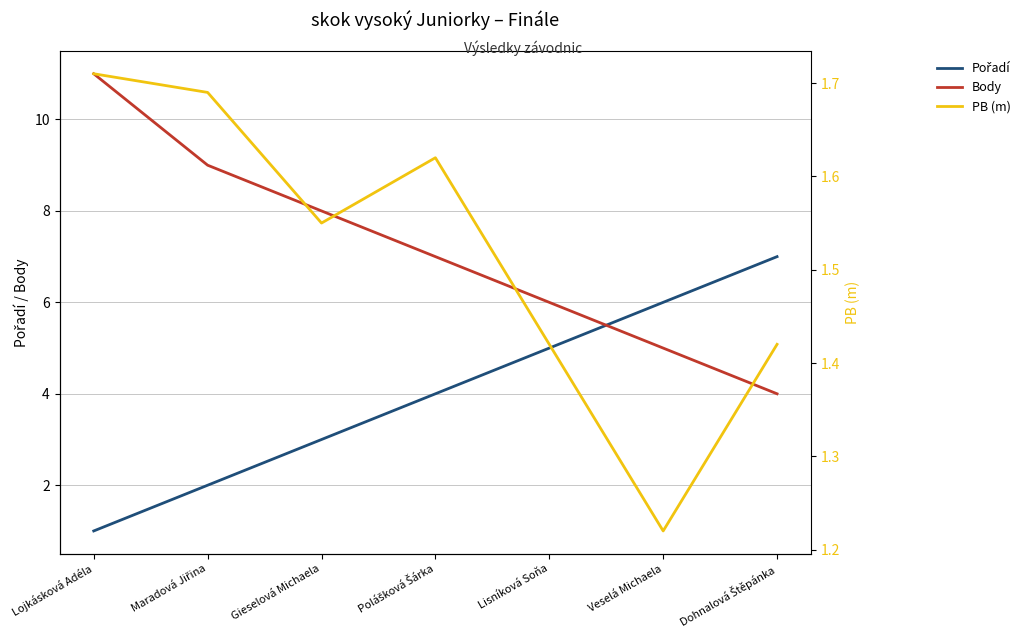

What is the minimum value shown in the chart?

1.0